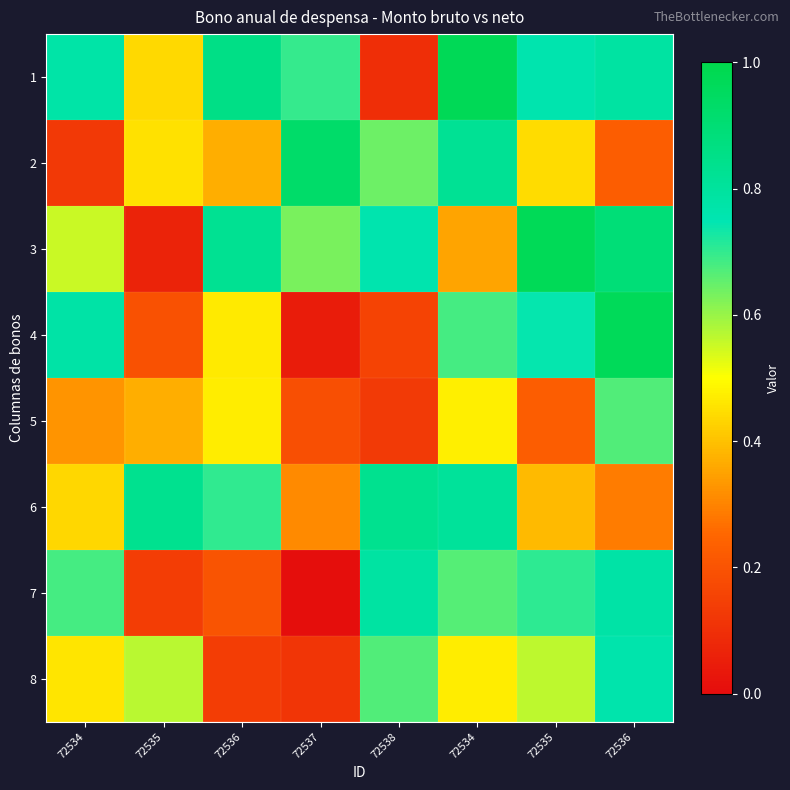

Which label corresponds to the largest value in the chart?

72534